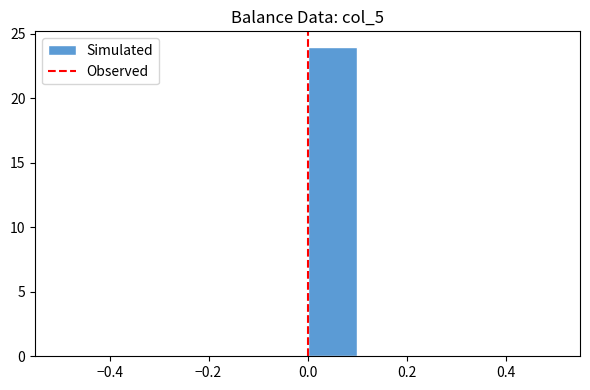

What is the height of the bar covering 0.0 to 0.1 on the x-axis? The values are not printed on the chart, so give them approximately, as read against the axis.

24